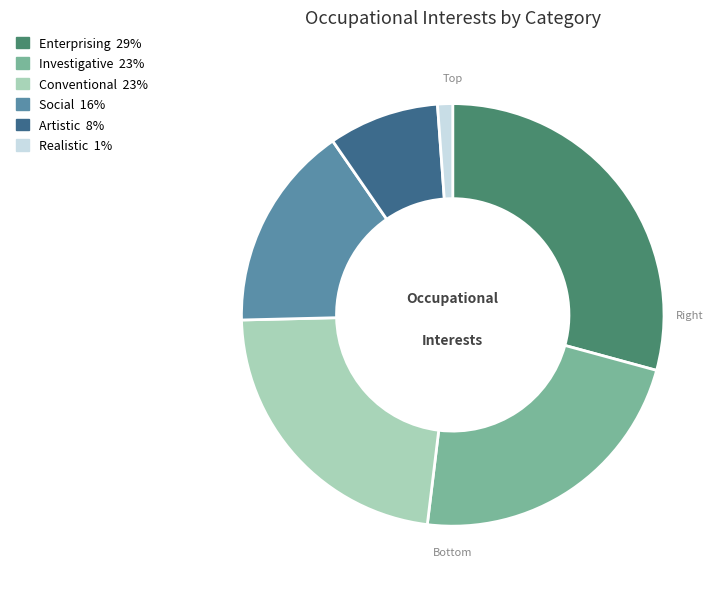

Is the sum of Social and Conventional greater than half?

No